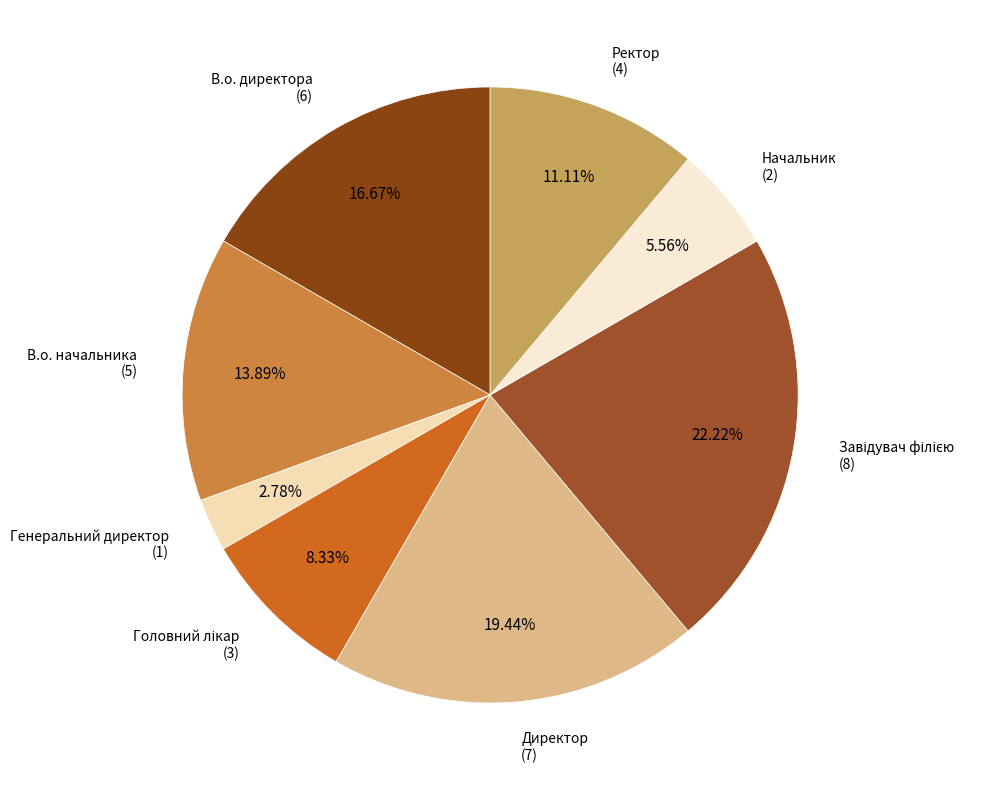

To the nearest percent, what percentage of the pie is Начальник?

6%